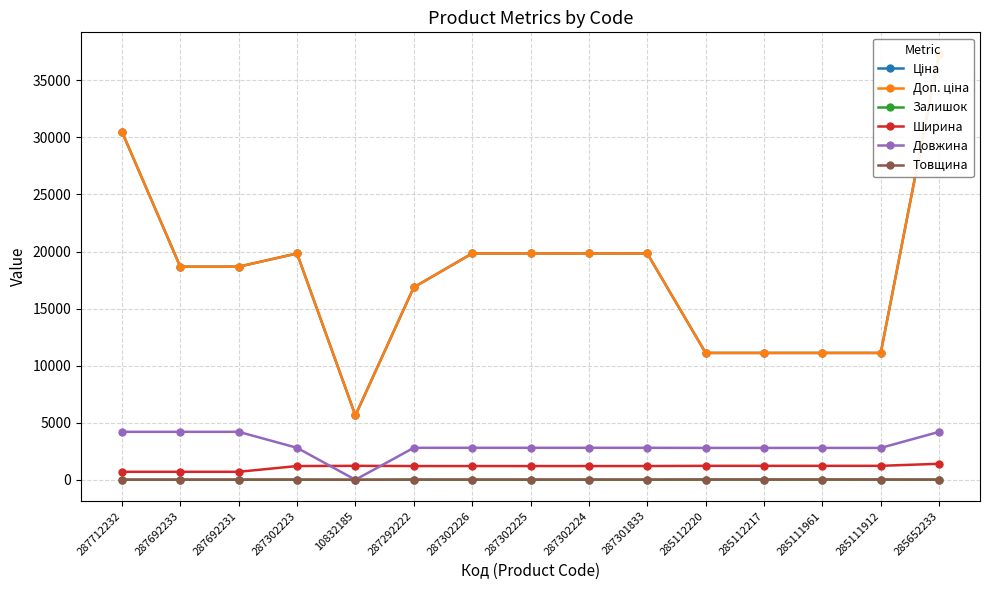

What is the sum of all Товщина values?

228